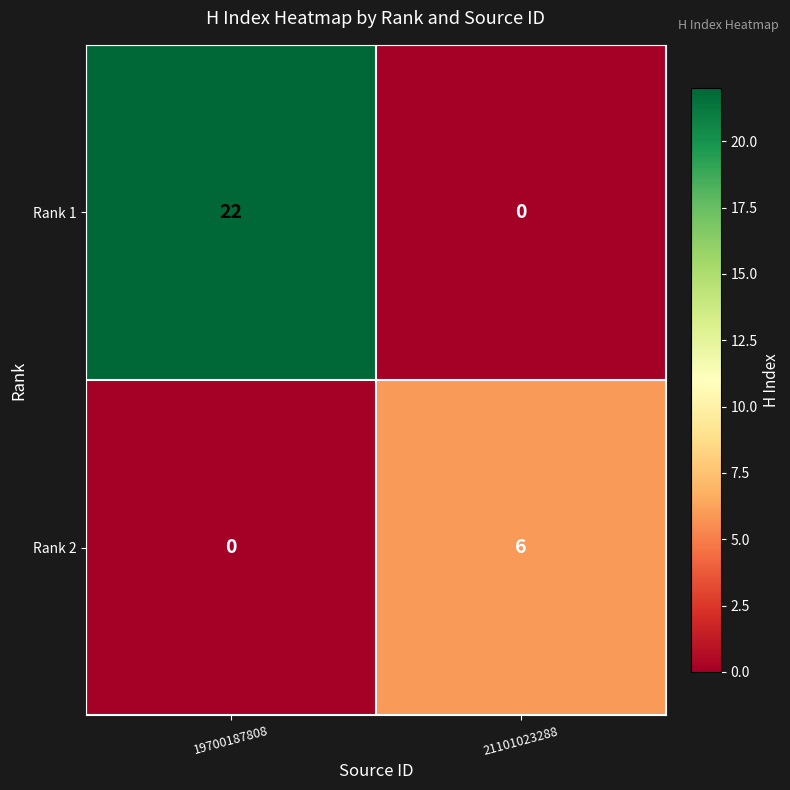

What is the spread (max minus min) of values at 21101023288?

6